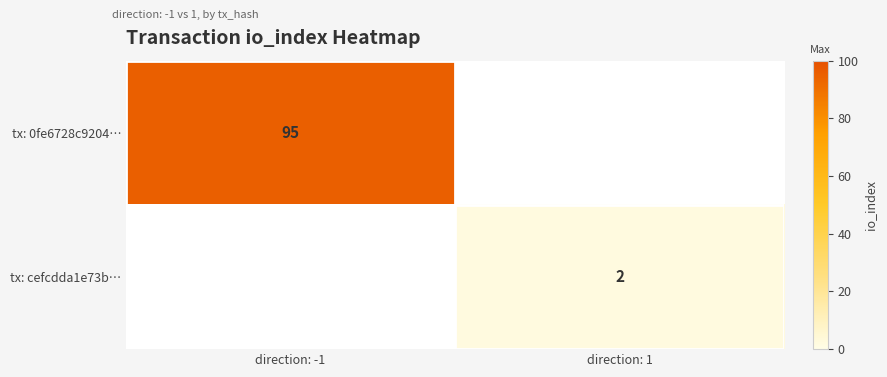

True or false: tx: cefcdda1e73b… has a value of 0 at direction: 1.

False